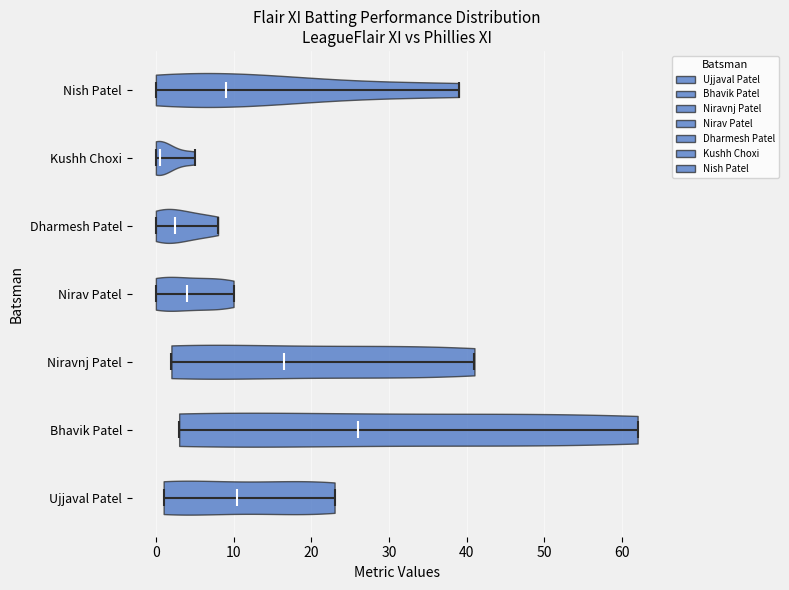

Which violin has the furthest to the left median line?

Kushh Choxi